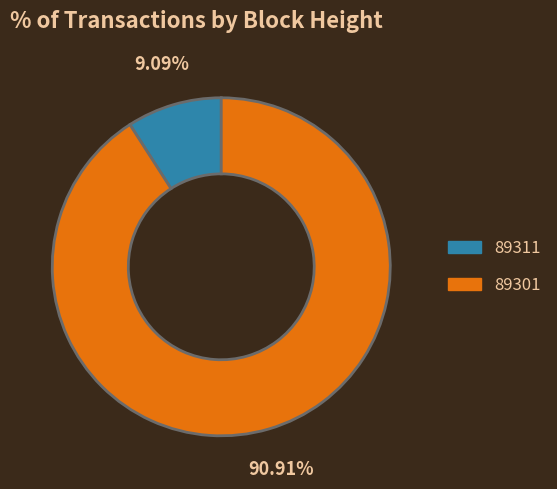

To the nearest percent, what portion does 89311 represent?

9%